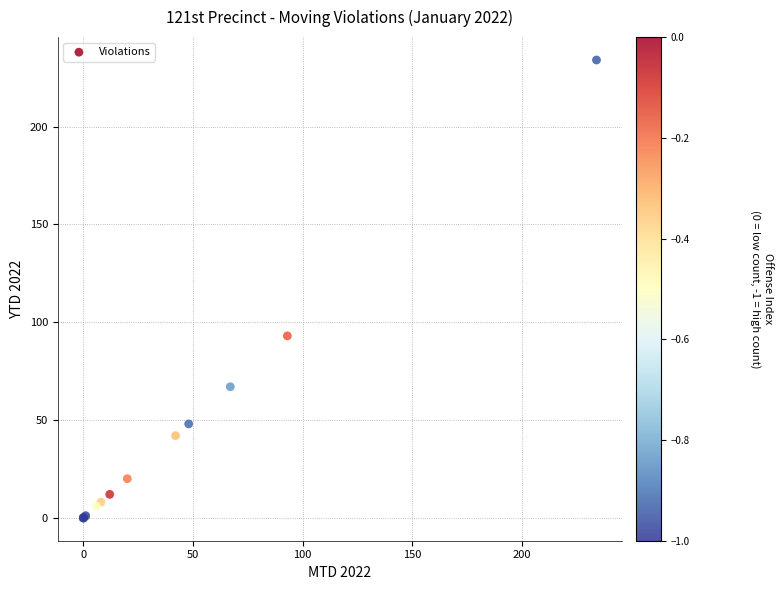

What Y value in the scatter plot is closest to 117?

93